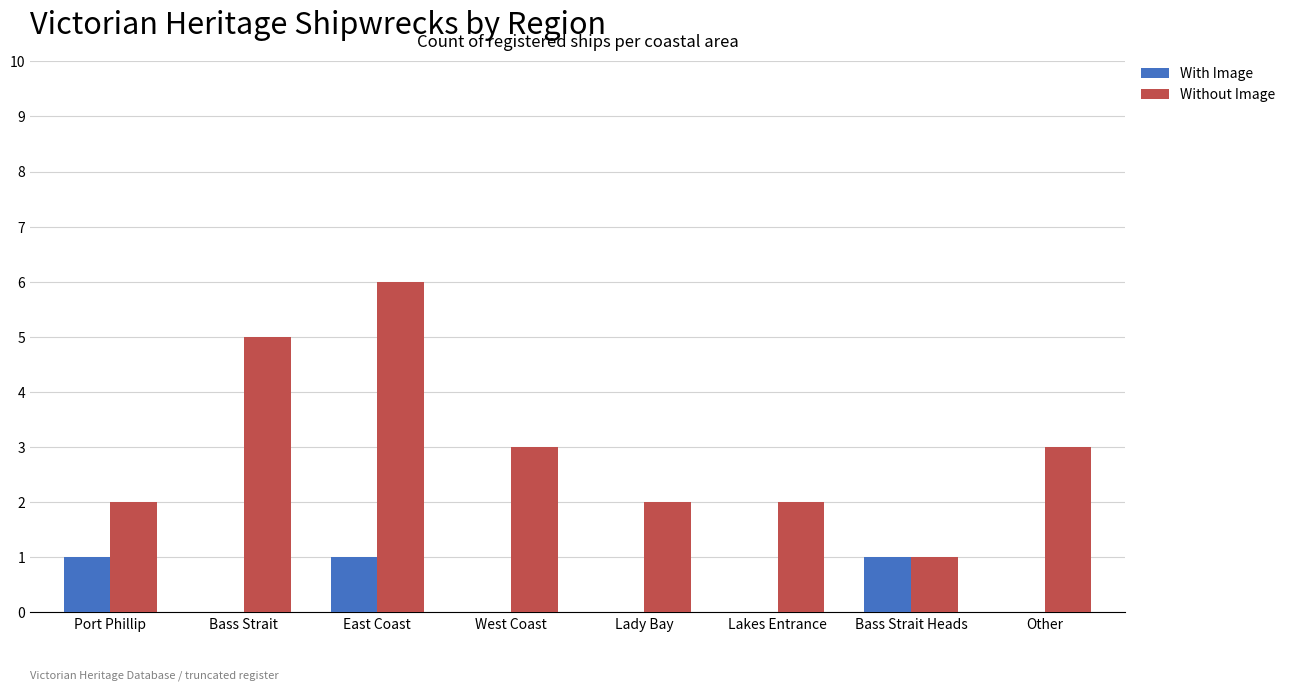

Which series changed the most between East Coast and West Coast?

Without Image